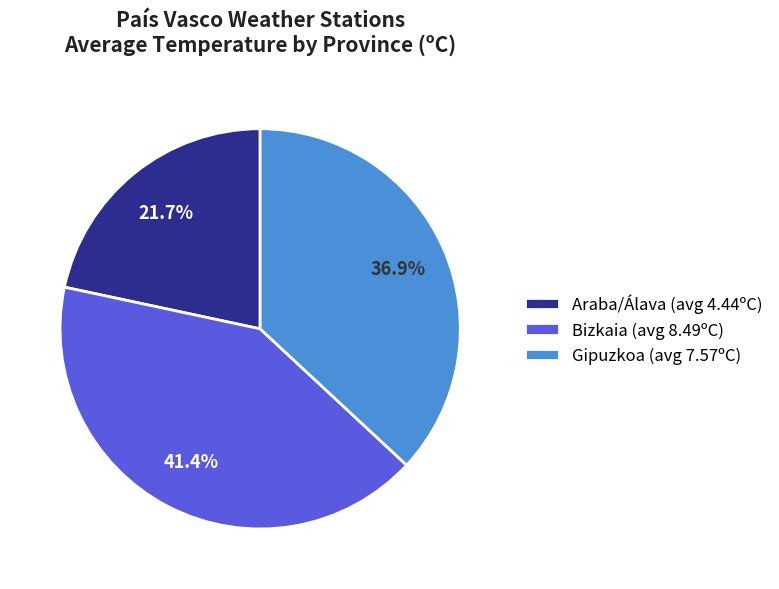

Rank the categories by value from highest to lowest.

Bizkaia (avg 8.49ºC), Gipuzkoa (avg 7.57ºC), Araba/Álava (avg 4.44ºC)